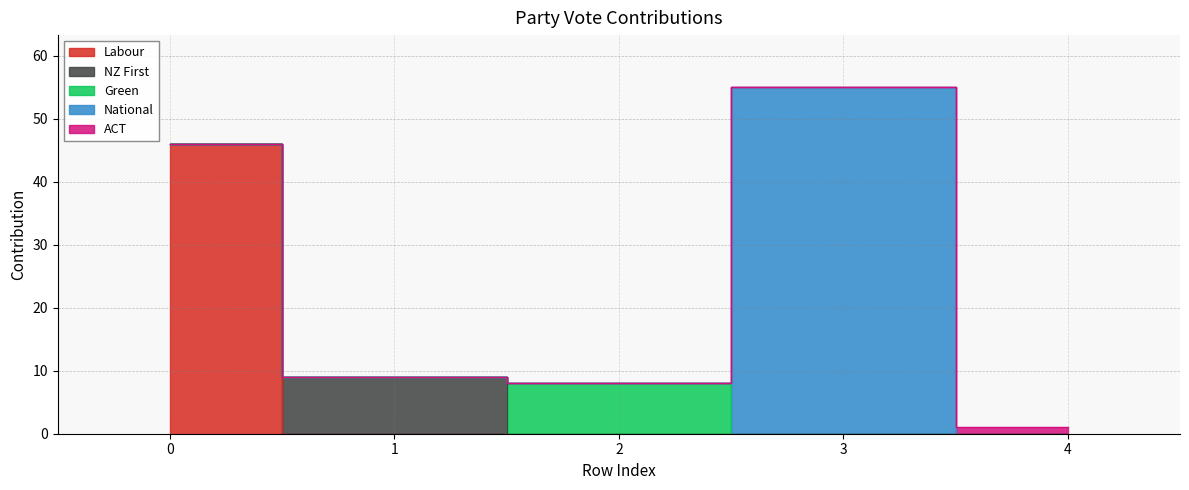

True or false: National has more than 0 interior local peaks.

True